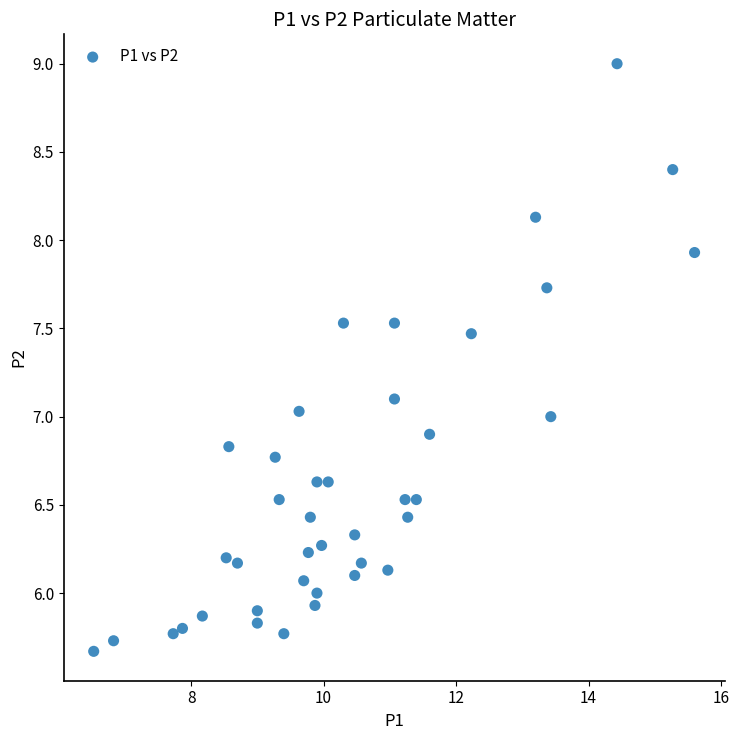

What is the range of Y values (max minus min)?

3.3